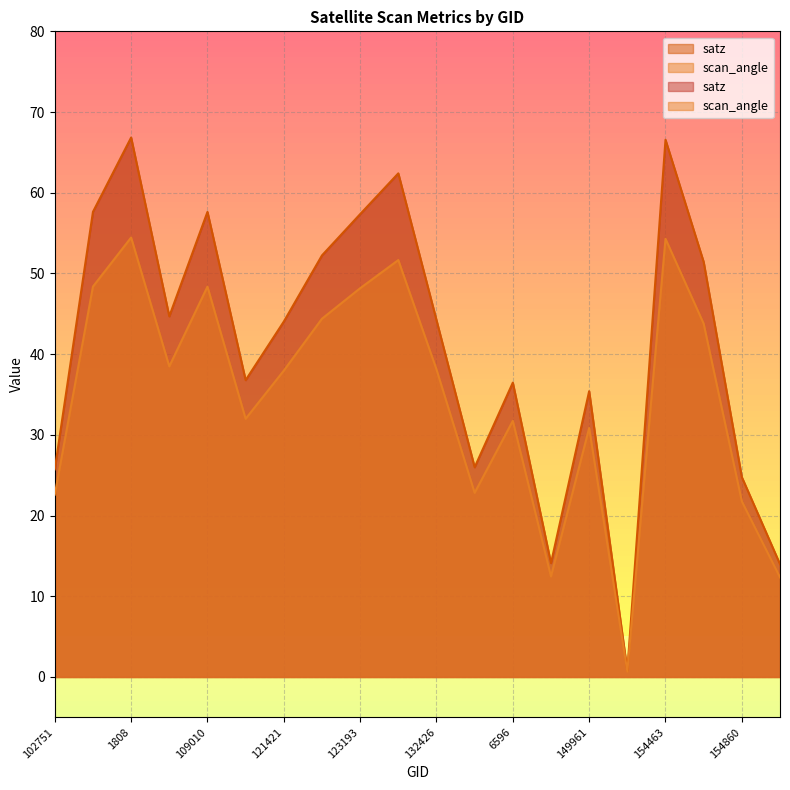

True or false: satz has a value of 59.8 at 6596.

False